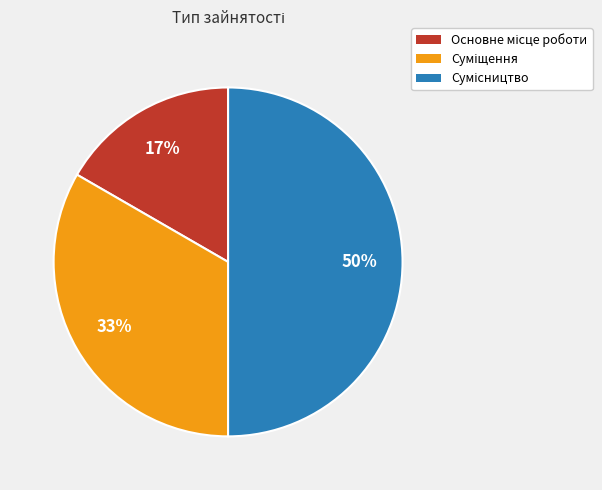

To the nearest percent, what is the difference between the largest and smallest slice percentages?

33%